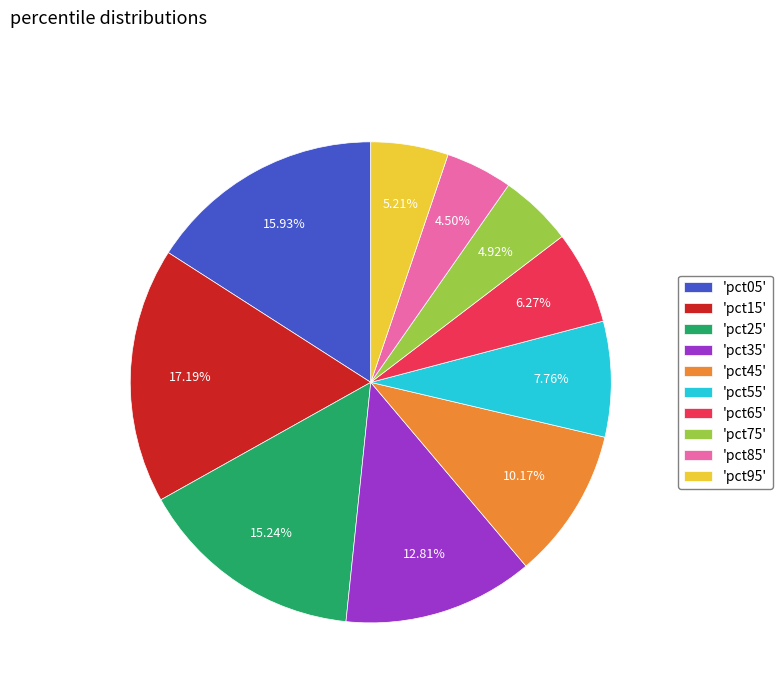

How many segments does this pie chart have?

10